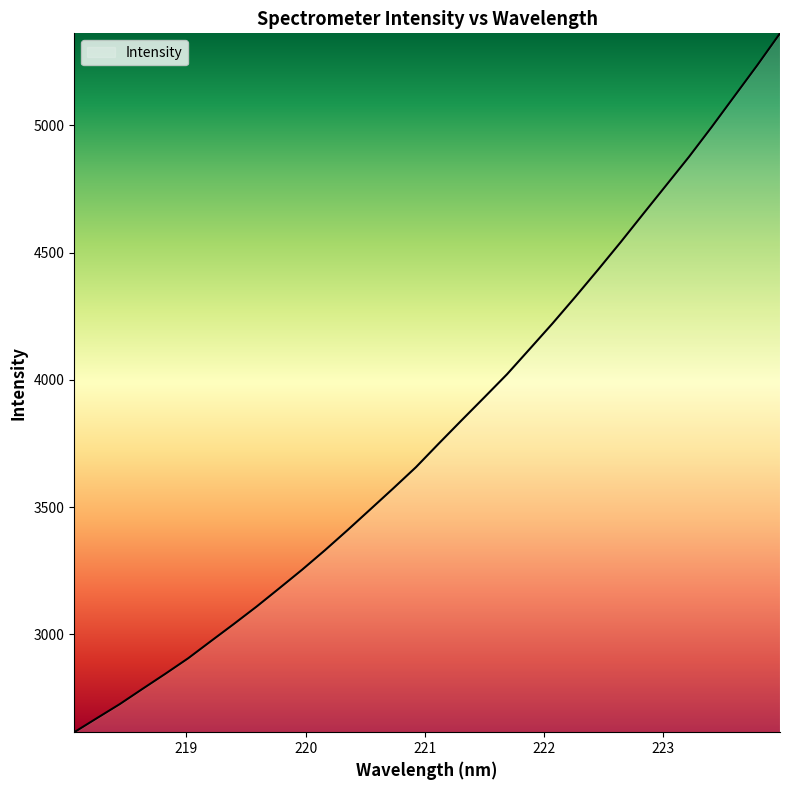

What is the minimum value shown in the chart?

2615.7